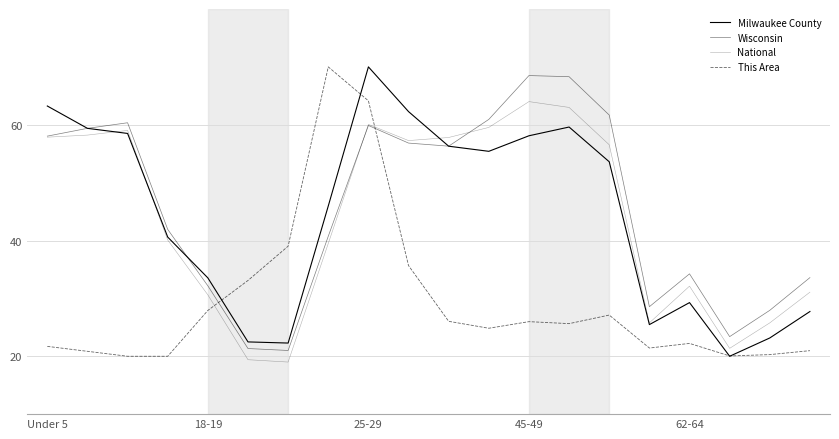

How many distinct data groups are displayed?

4